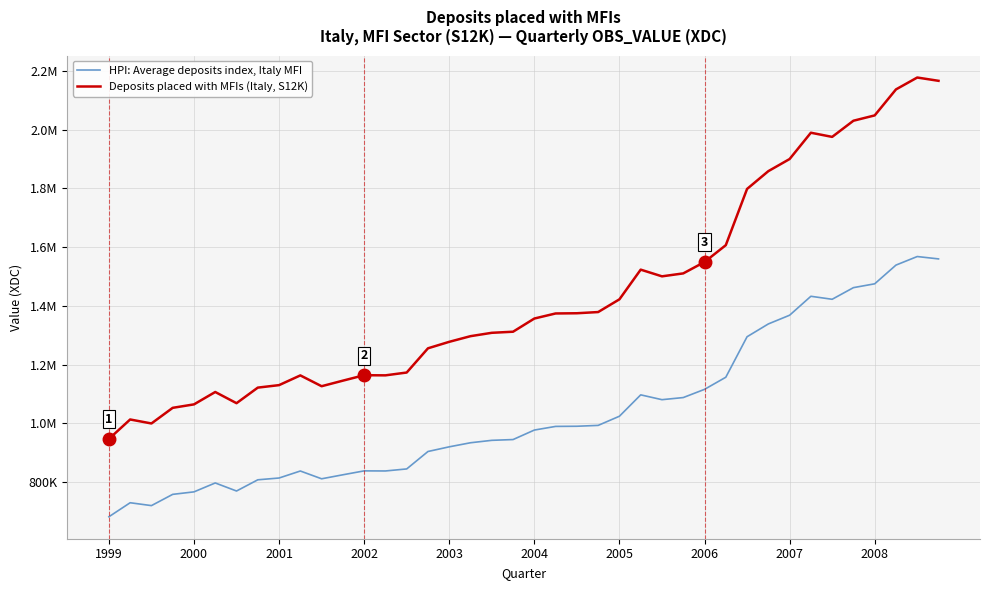

At which category does Deposits placed with MFIs (Italy, S12K) reach its first local peak?

2000